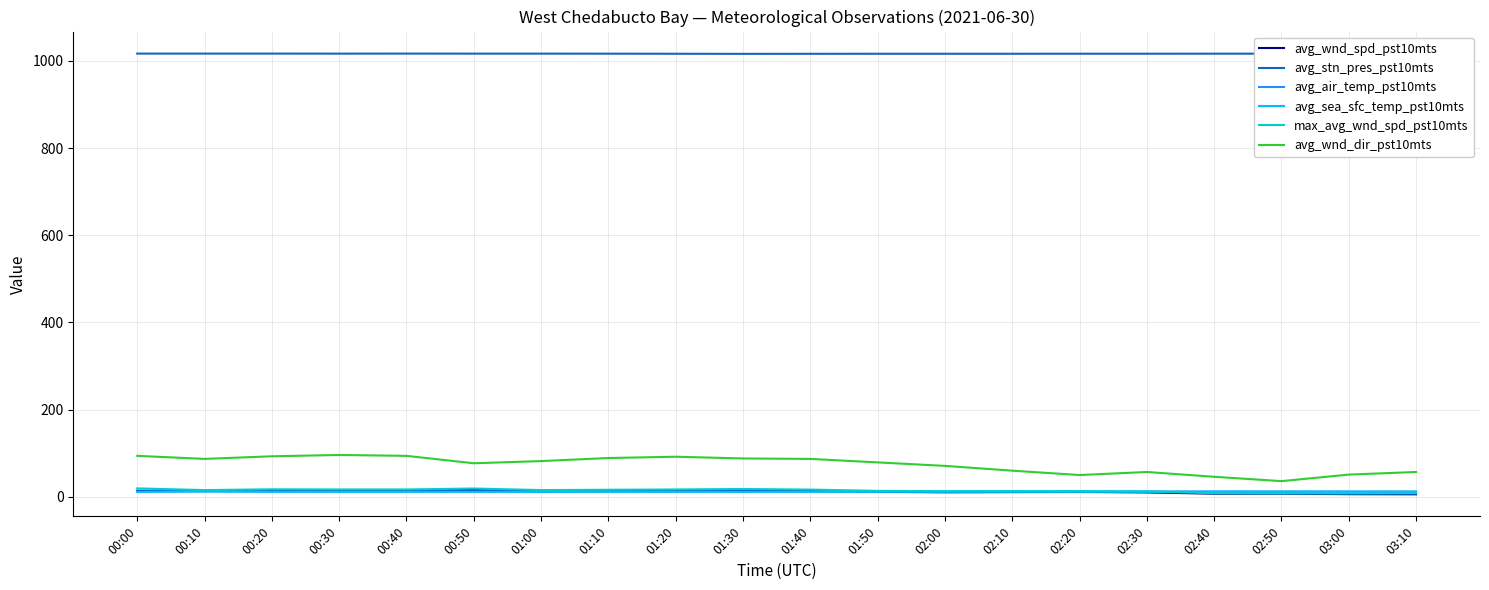

Which series has the largest total across all categories?

avg_stn_pres_pst10mts